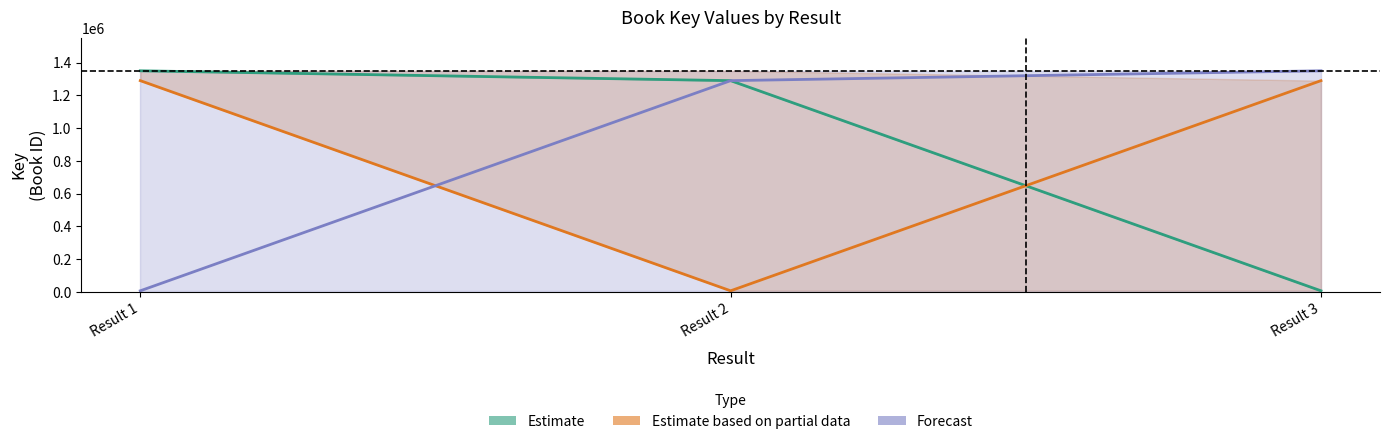

What is the maximum value shown in the chart?

1350028